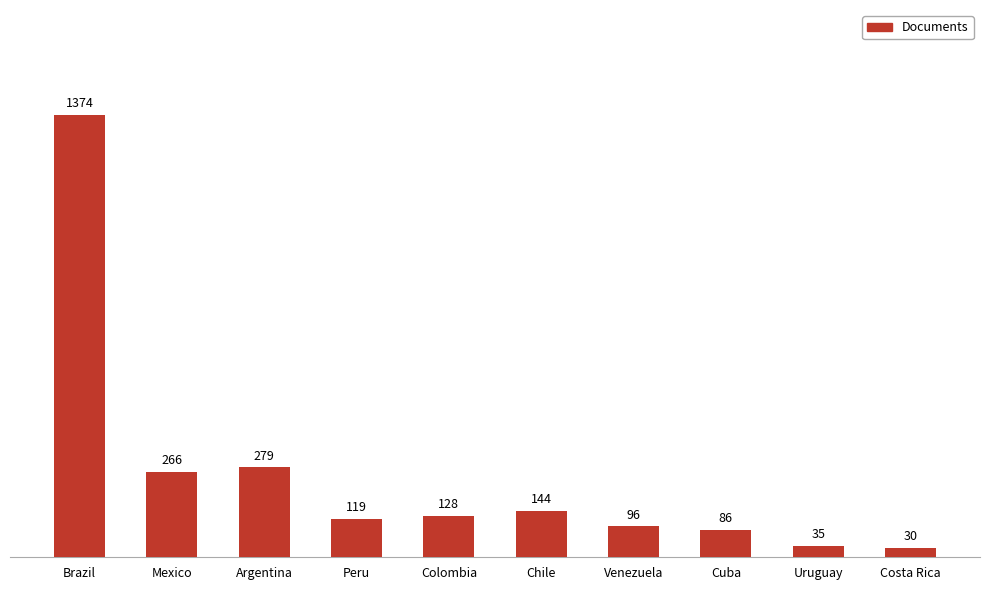

What is the value of the 9th bar from the left?

35